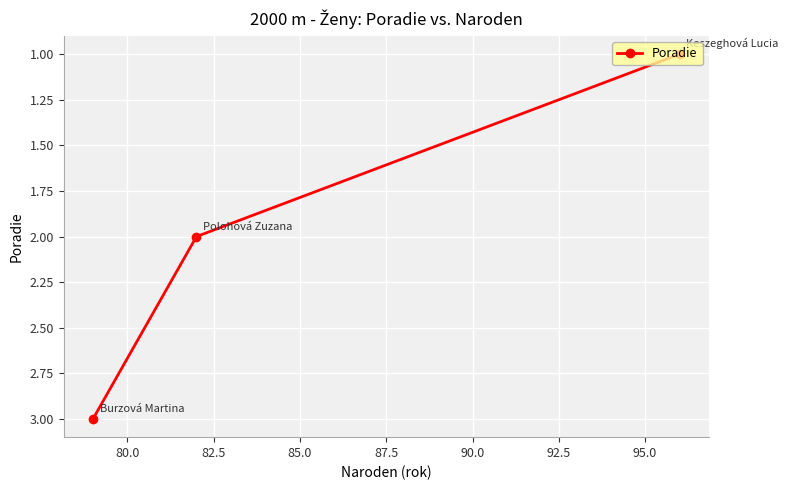

What is the greatest value displayed?

3